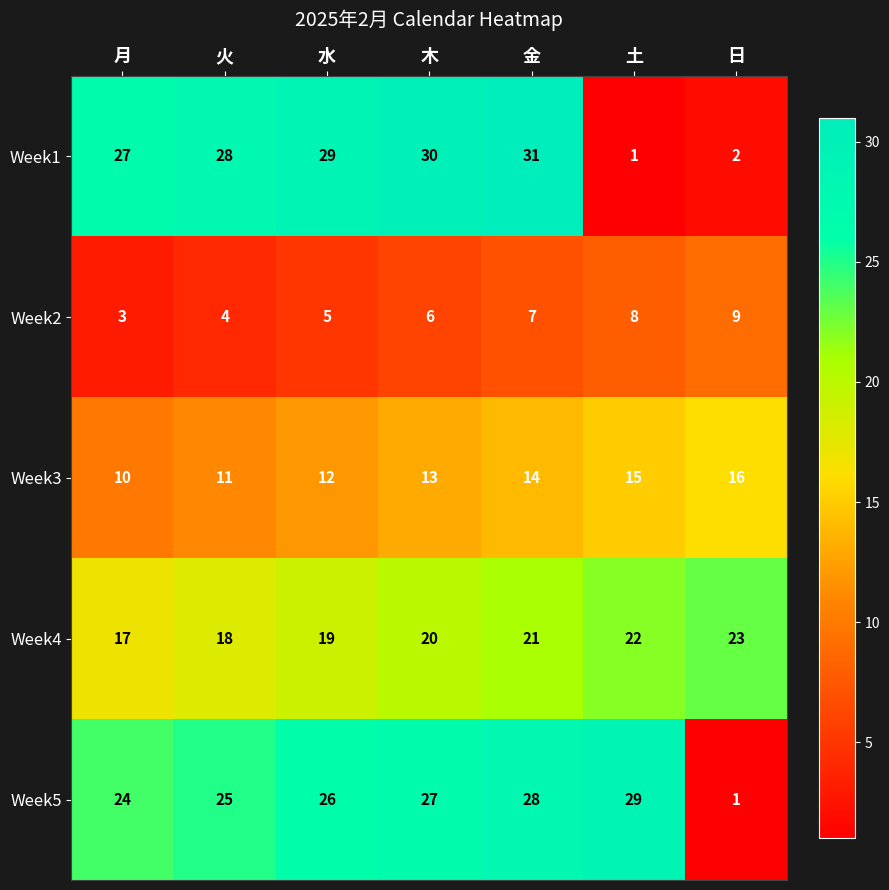

What is the approximate value of Week2 at 日?

9